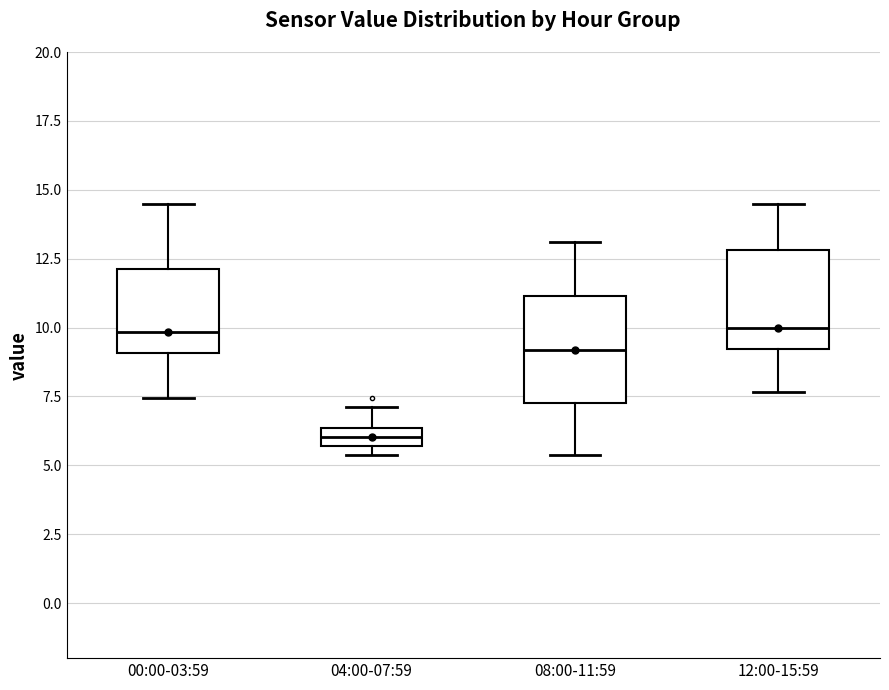

Where does the upper whisker of the box for 08:00-11:59 end on the y-axis? The values are not printed on the chart, so give them approximately, as read against the axis.

13.0